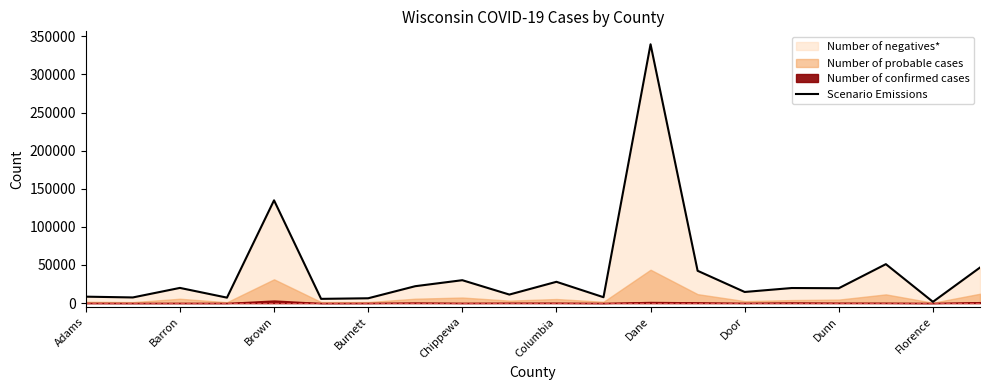

Which category has the highest value in the Scenario Emissions series?

Dane